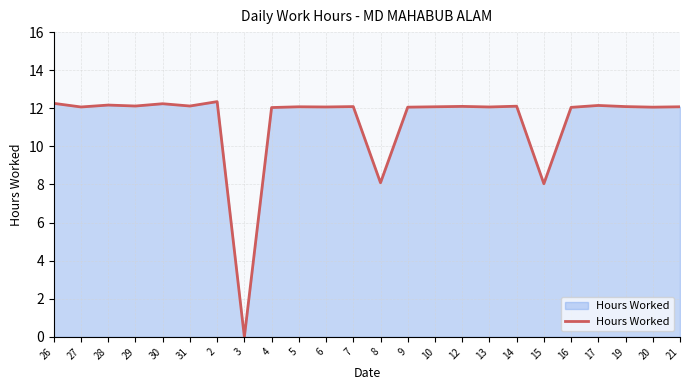

What position from the right is 7?

13